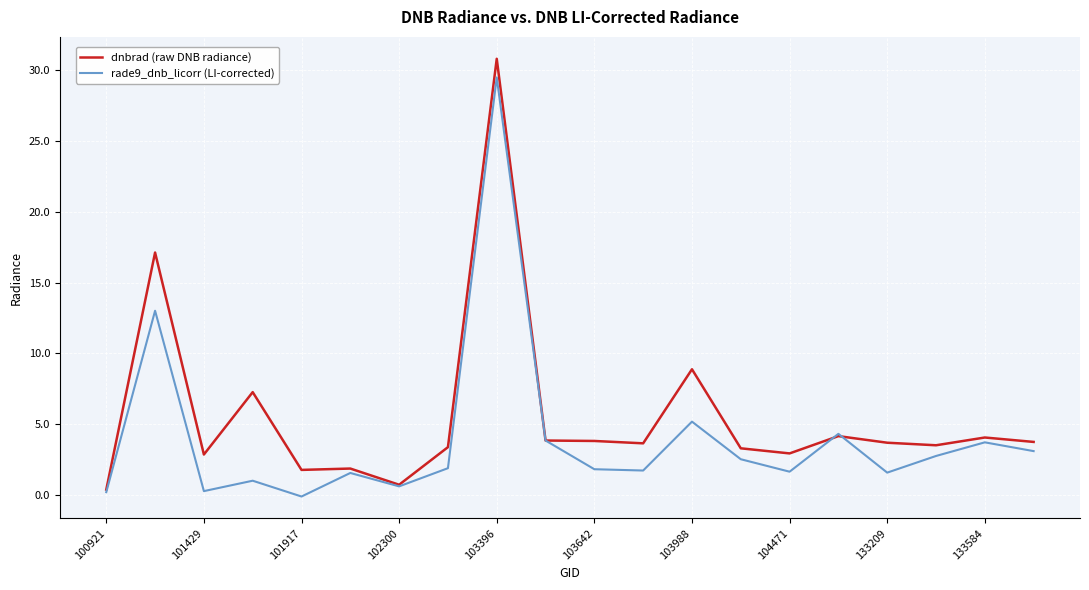

Which series has the largest range (max minus min)?

dnbrad (raw DNB radiance)